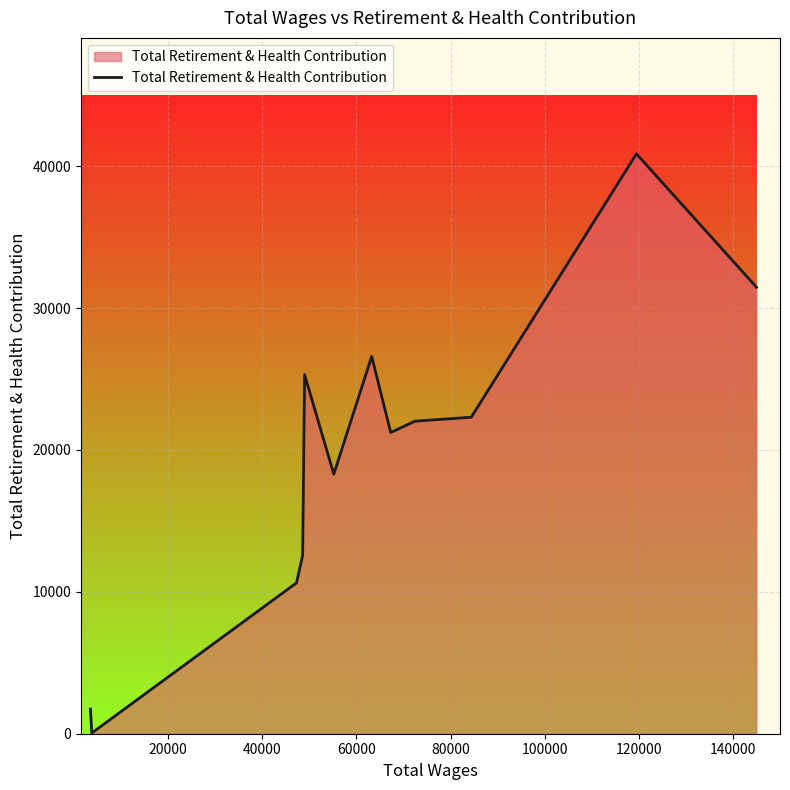

What is the average value?

19422